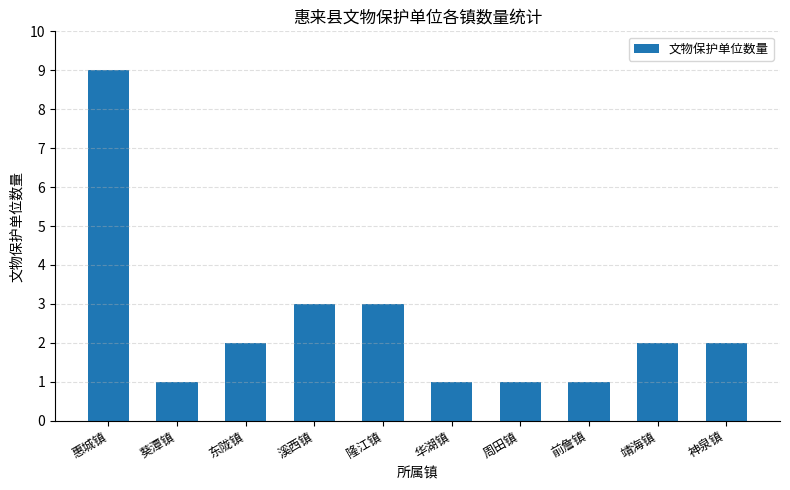

What is the approximate value at 溪西镇?

3